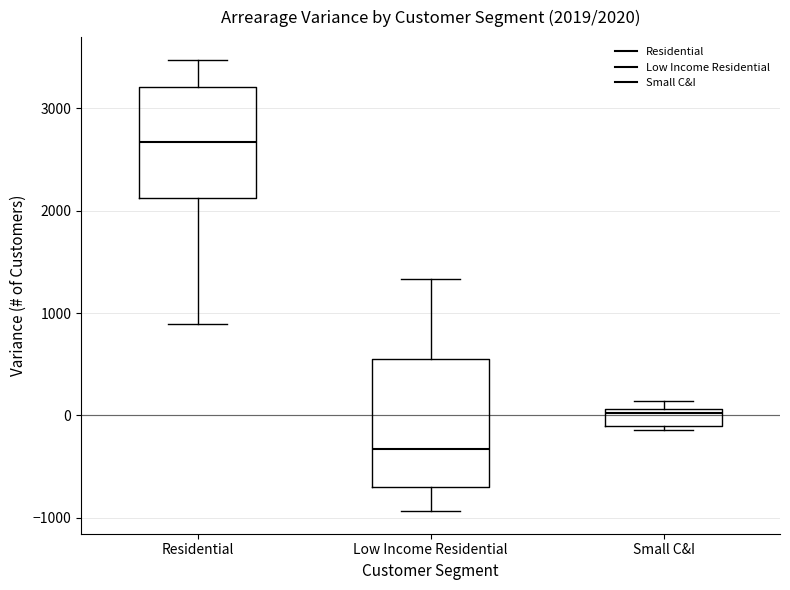

Which box is the tallest, from its lower edge to its upper edge?

Low Income Residential